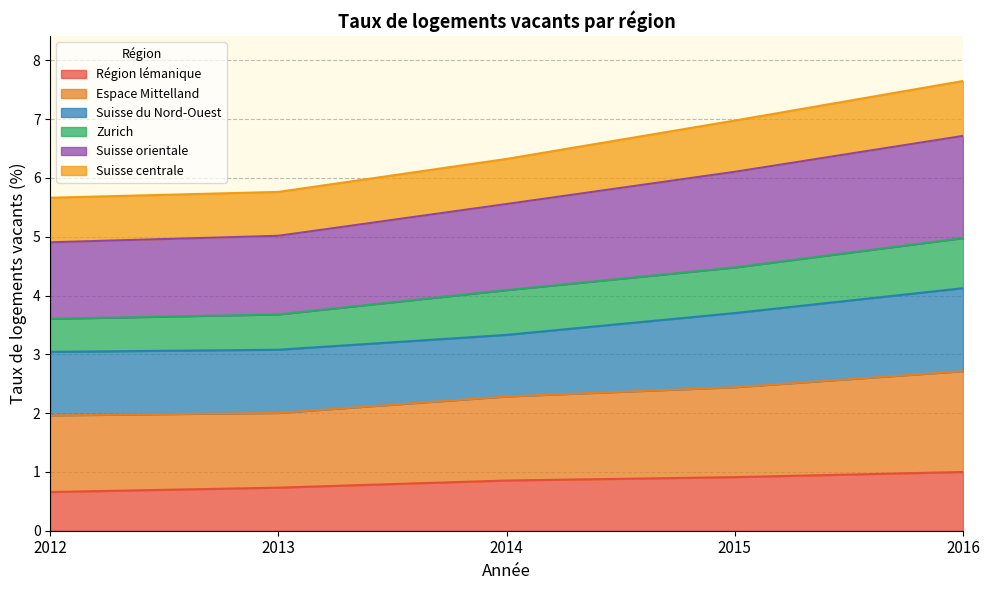

What is the total value across all series at 2014?

6.3